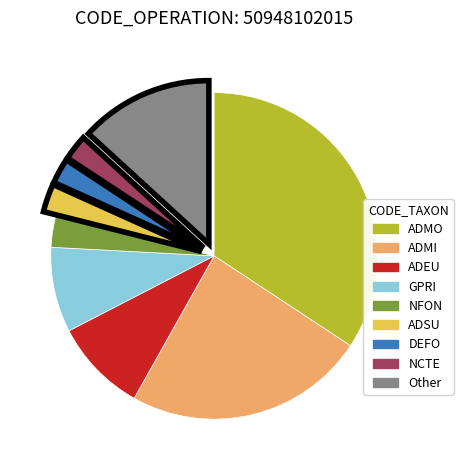

True or false: ADEU accounts for 19% of the total.

False